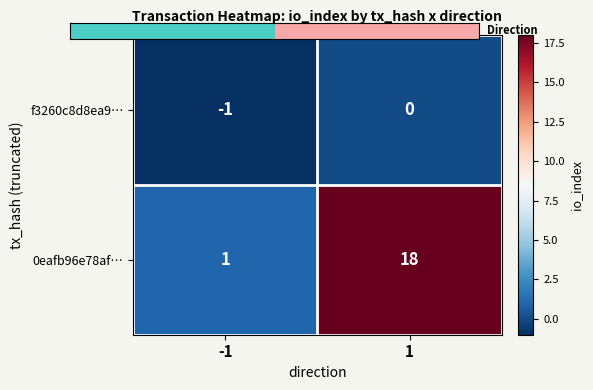

How many categories are shown in the chart?

2